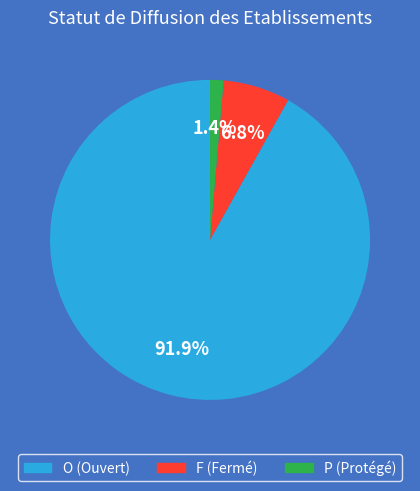

Does any single category account for the majority?

Yes